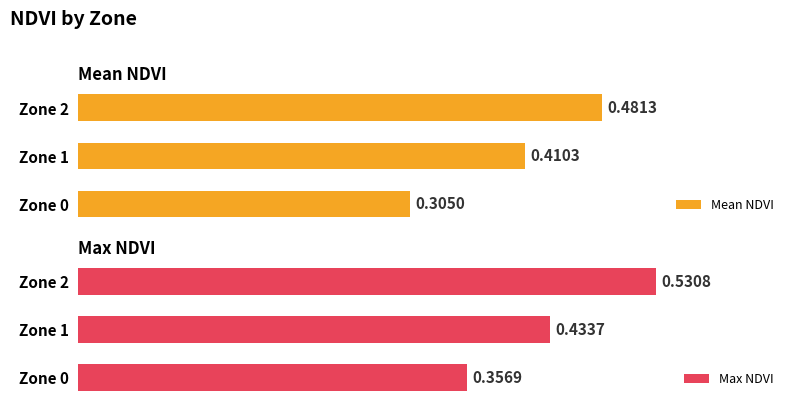

True or false: Mean NDVI has a value of 0.3 at Zone 0.

True